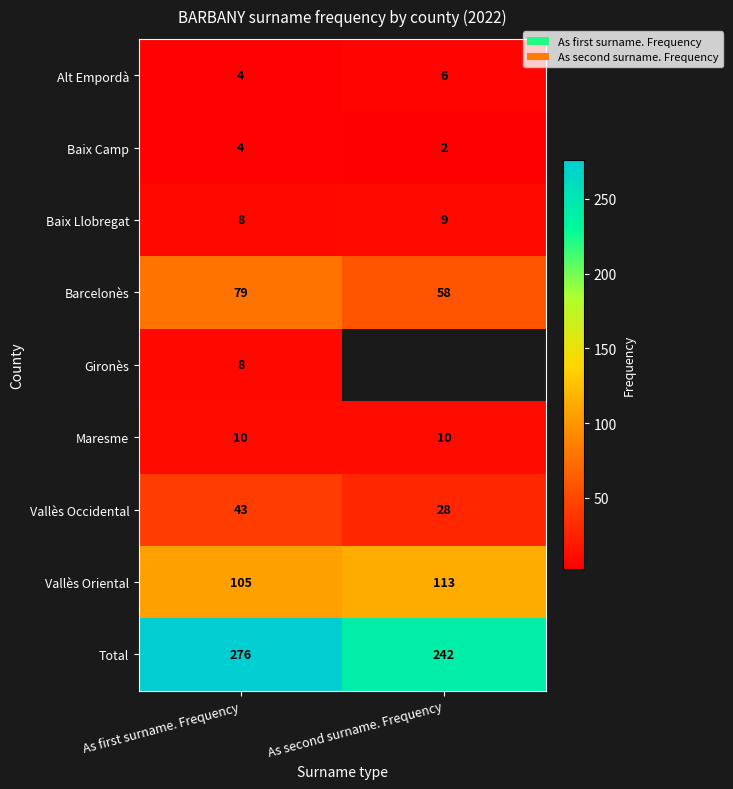

What is the total value across all series at As first surname. Frequency?

537.0